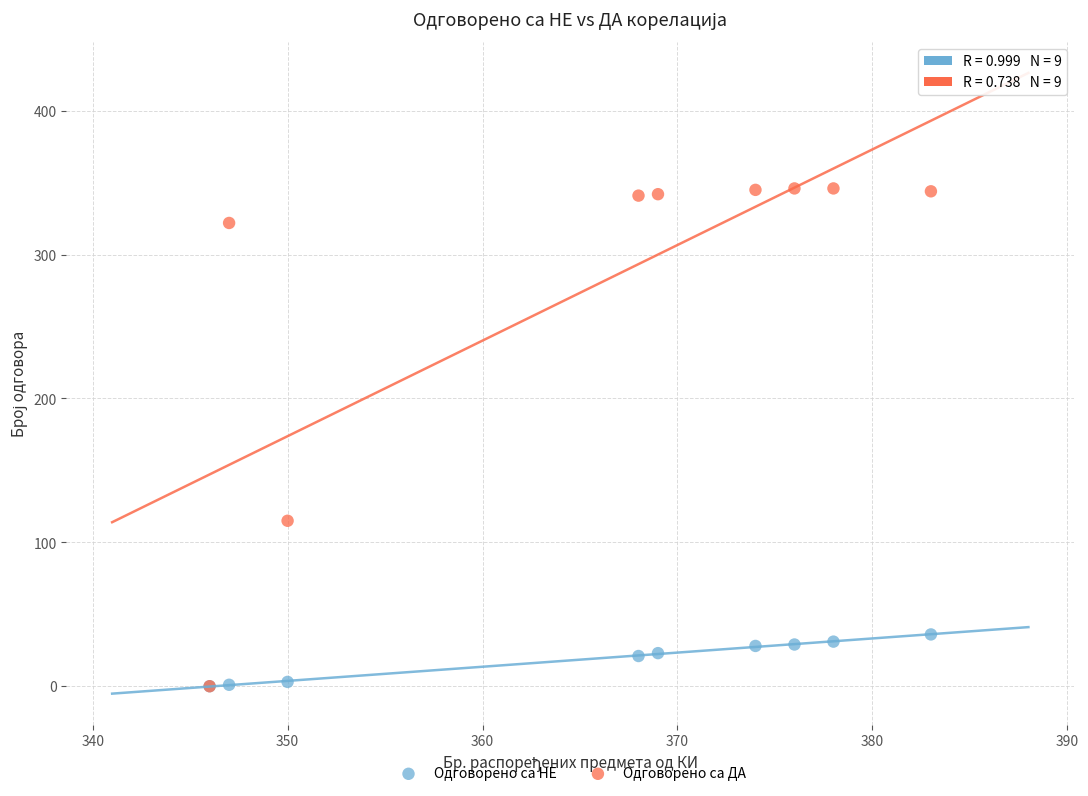

In the Одговорено са ДА series, what Y value is closest to 173?

115